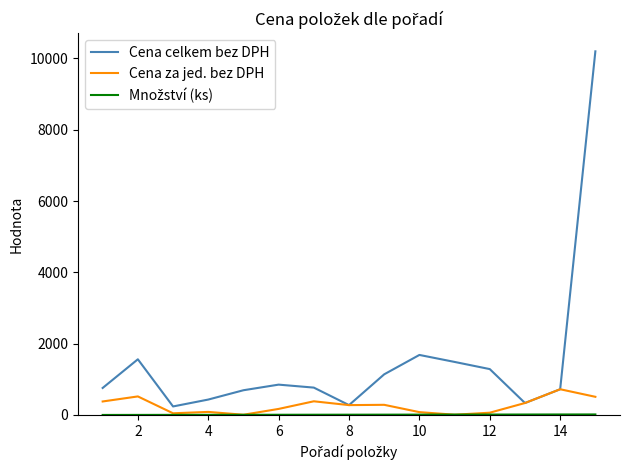

Which series has the largest total across all categories?

Cena celkem bez DPH